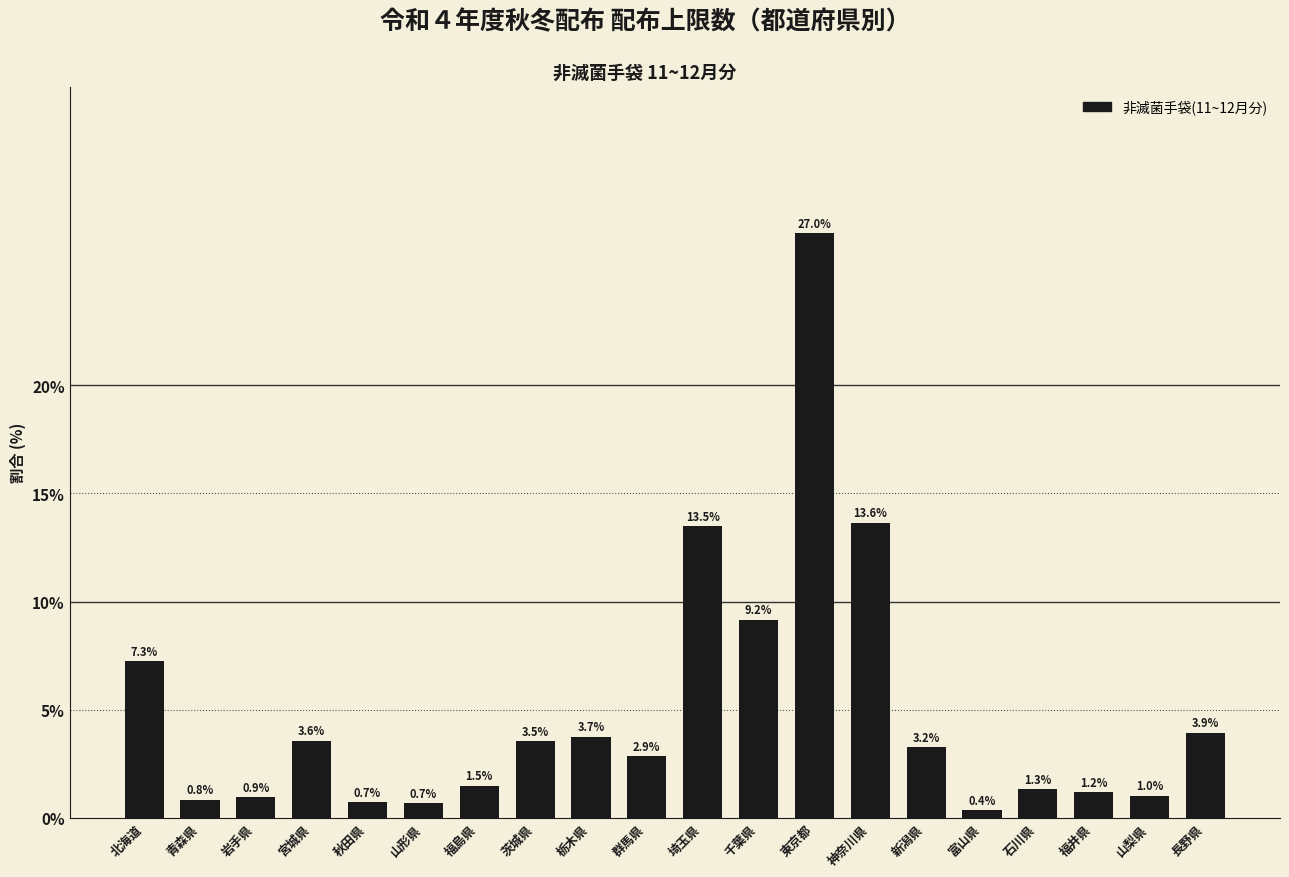

Where does the data first go above 3?

北海道